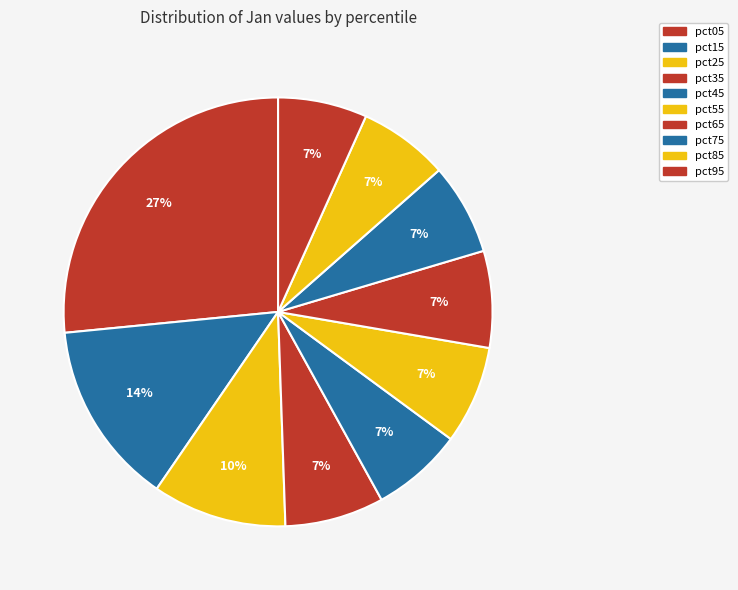

Count the number of slices in the pie.

10